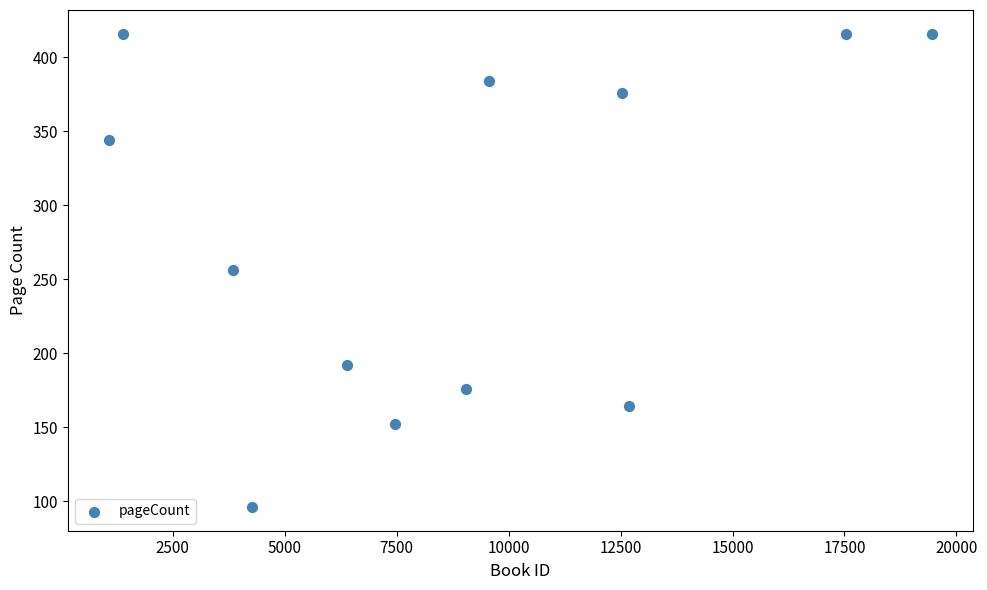

What is the range of X values (max minus min)?

18374